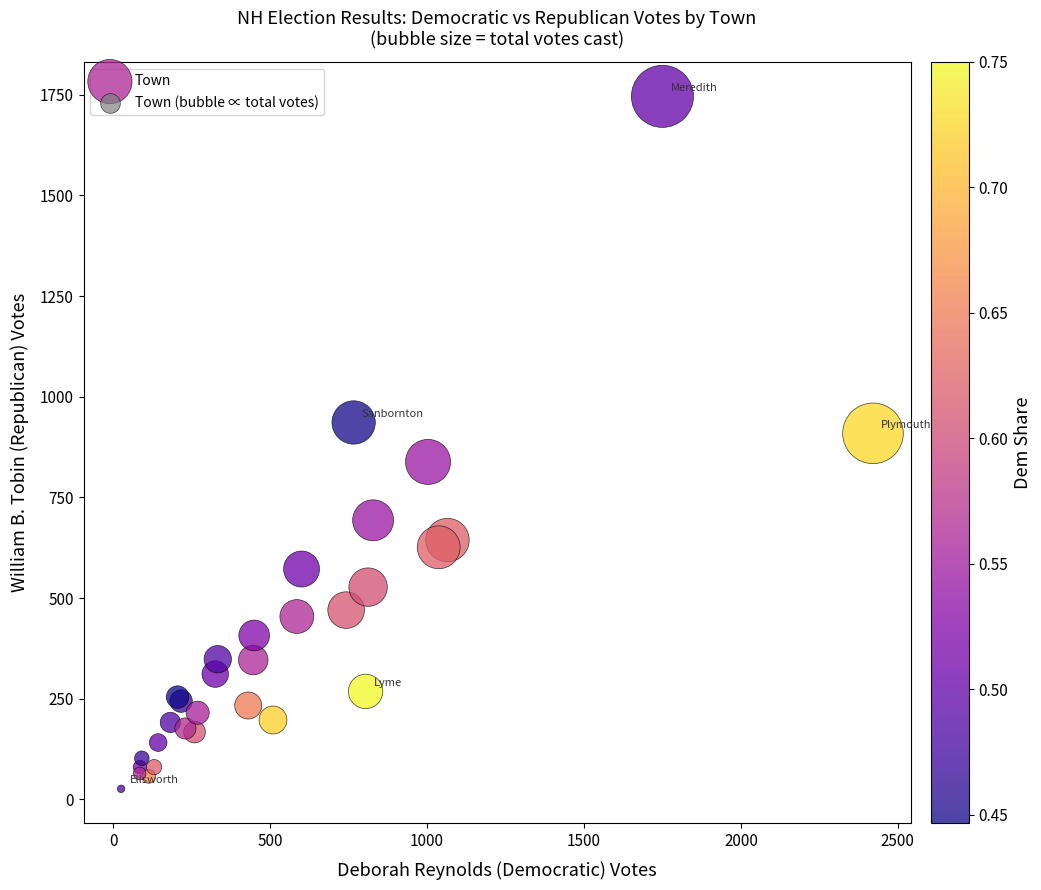

What Y value in the scatter plot is closest to 886?

909